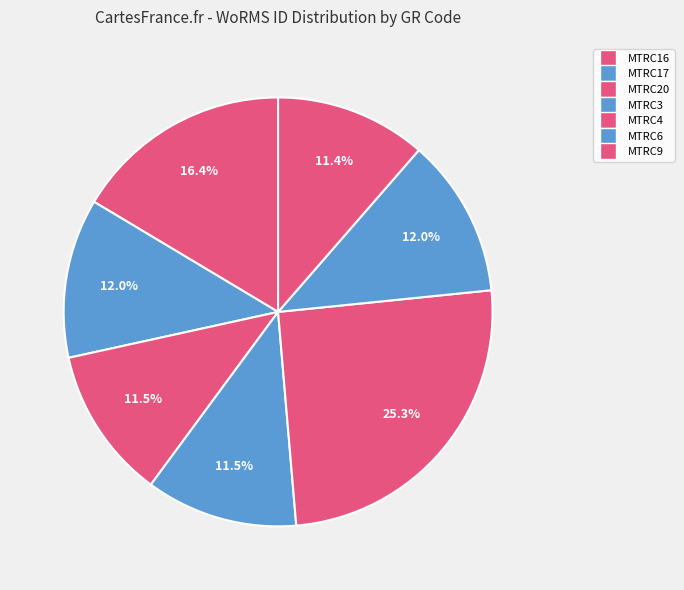

The MTRC4 slice represents 17% of the pie. True or false?

False